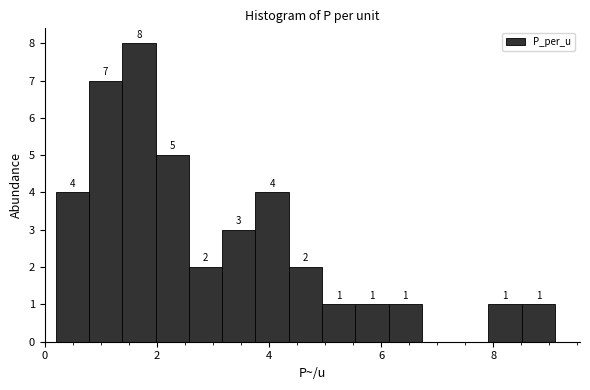

Around what value on the x-axis is the tallest bar? Give the approximate position of its centre, as read against the axis.

1.6